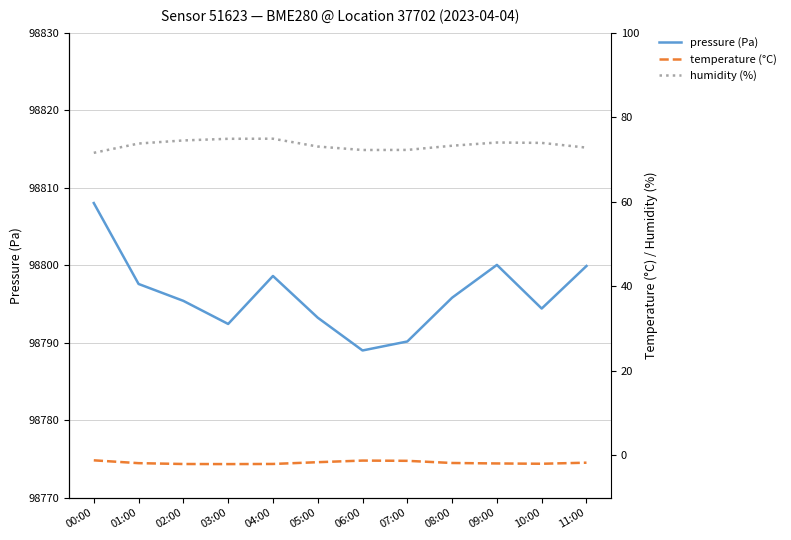

How many data points in humidity (%) are above 73?

8